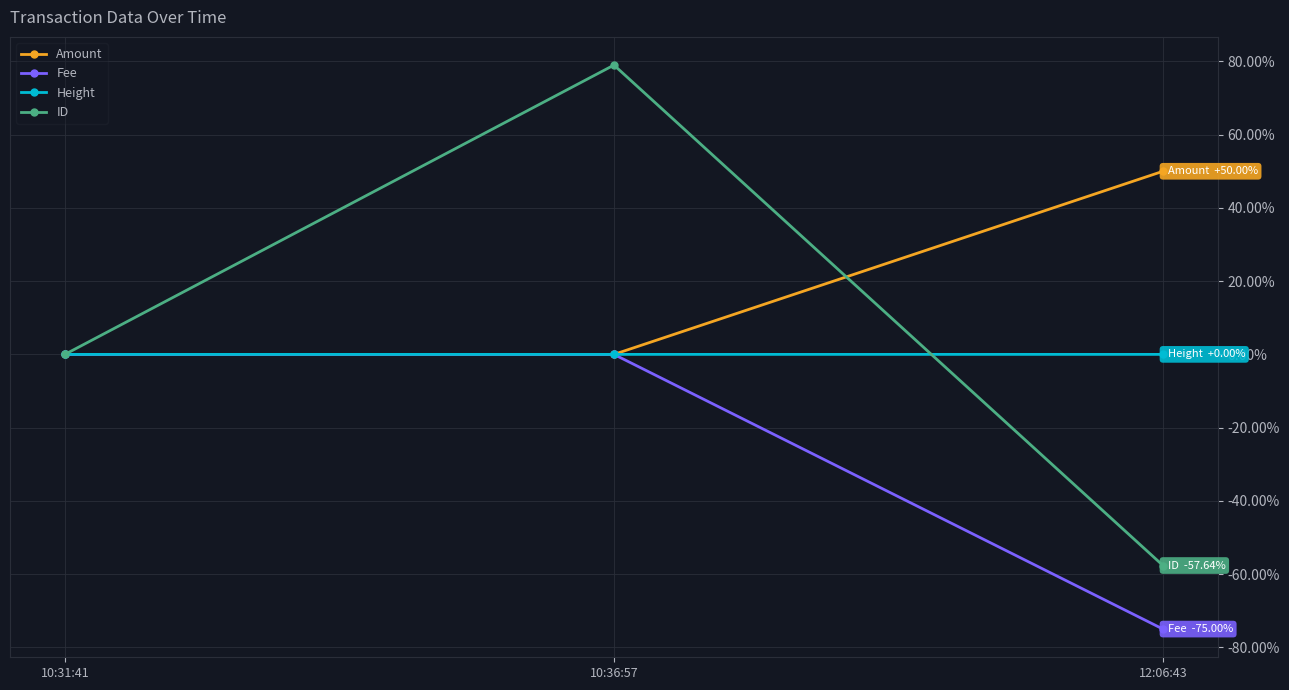

What is the difference between the maximum and minimum values in the Amount series?

50.0